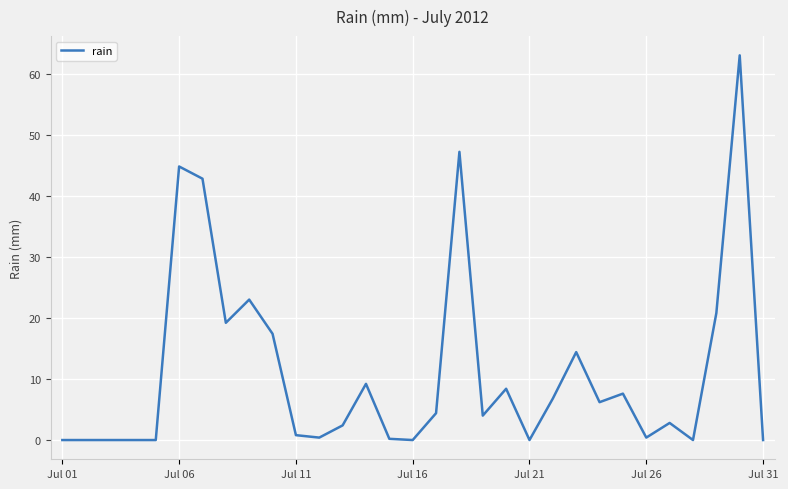

Does the chart have visible grid lines?

Yes